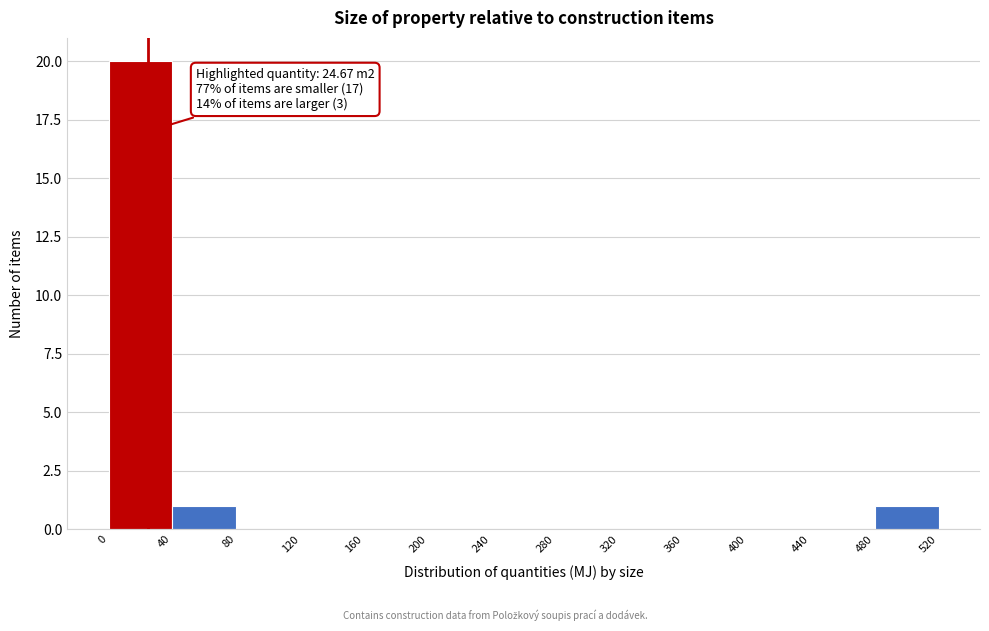

Which range on the x-axis has the tallest bar?

0 to 40